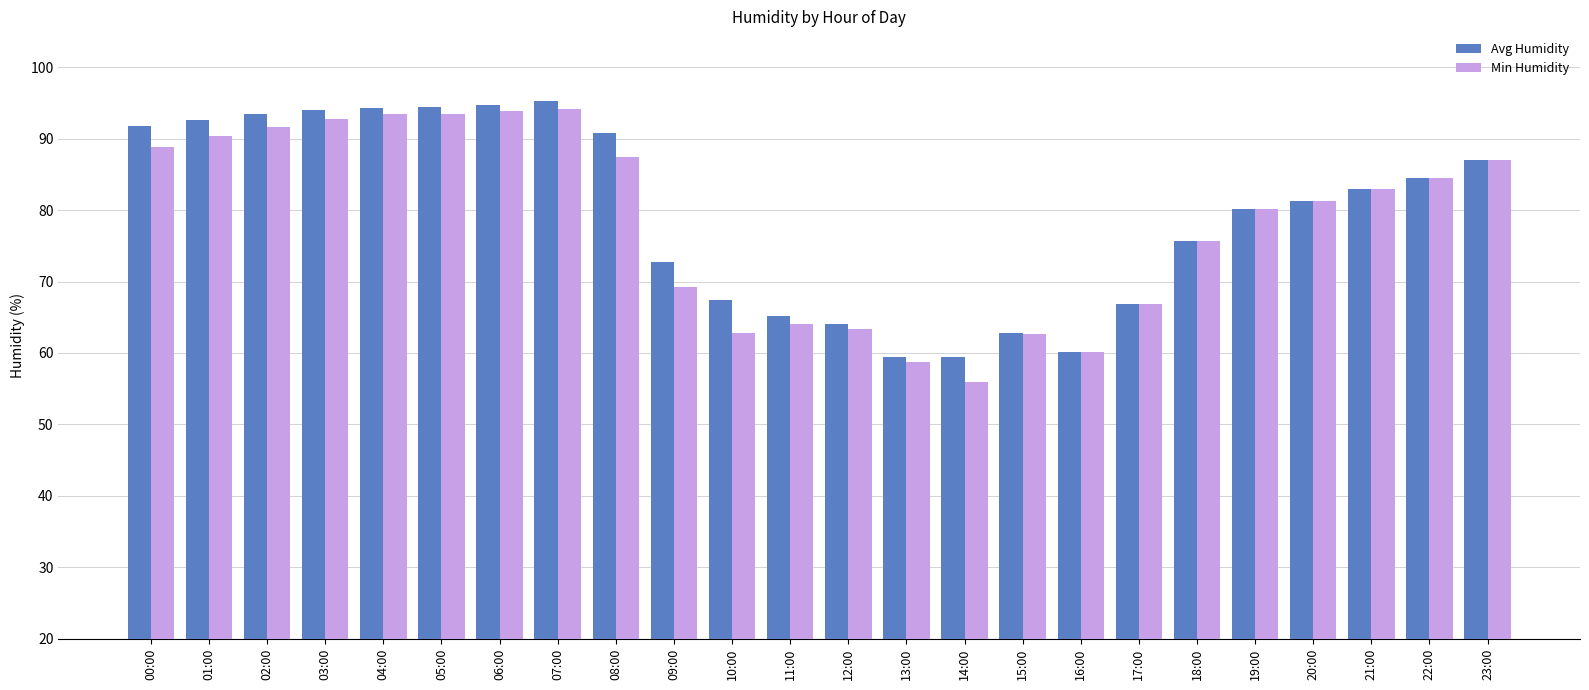

How many distinct data groups are displayed?

2